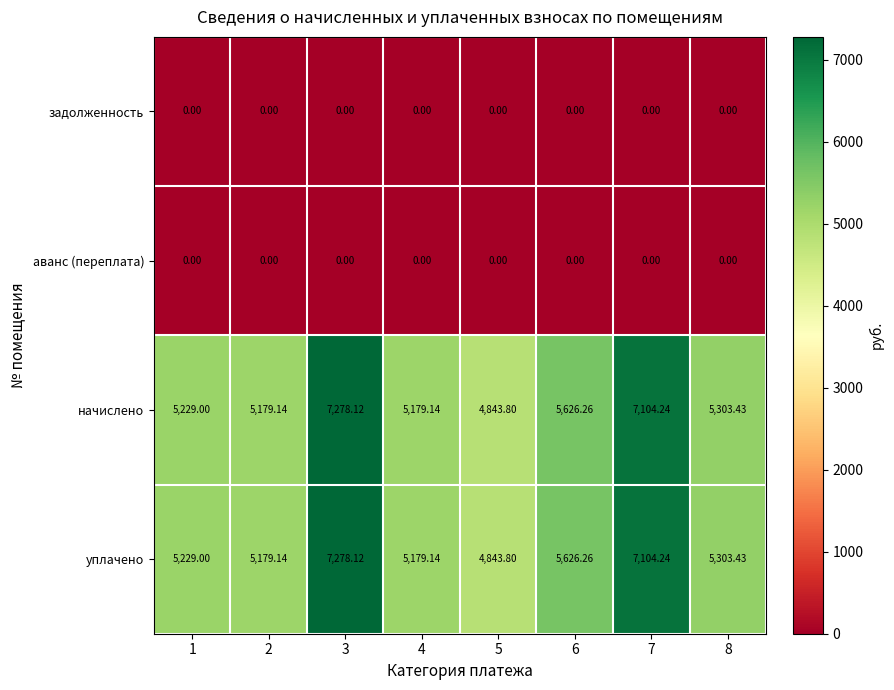

Is the value of уплачено at 4 greater than the value of задолженность at 5?

Yes